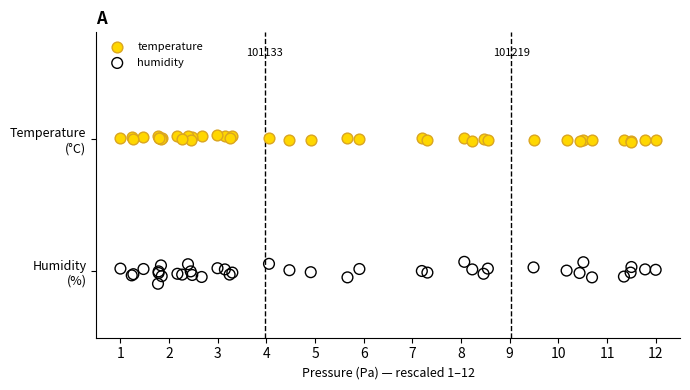

Which series contains the lowest Y value?

humidity